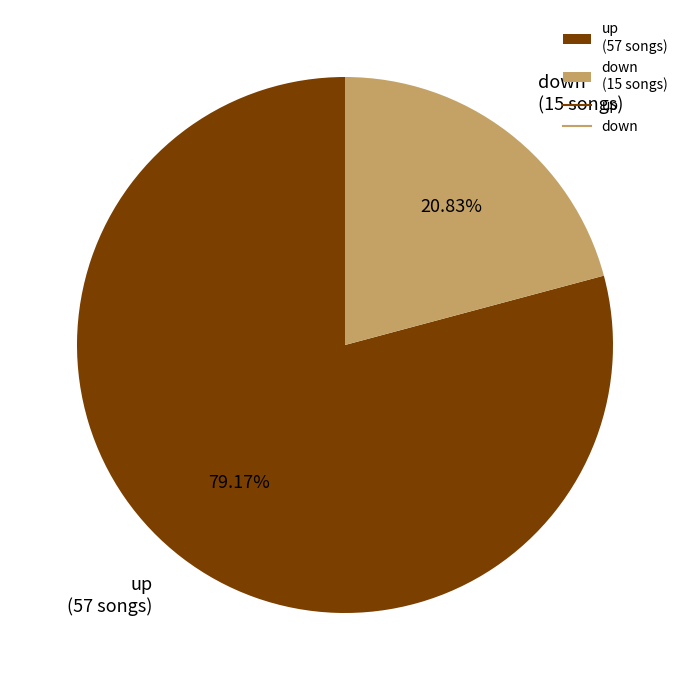

Which has a higher value, up or down?

up